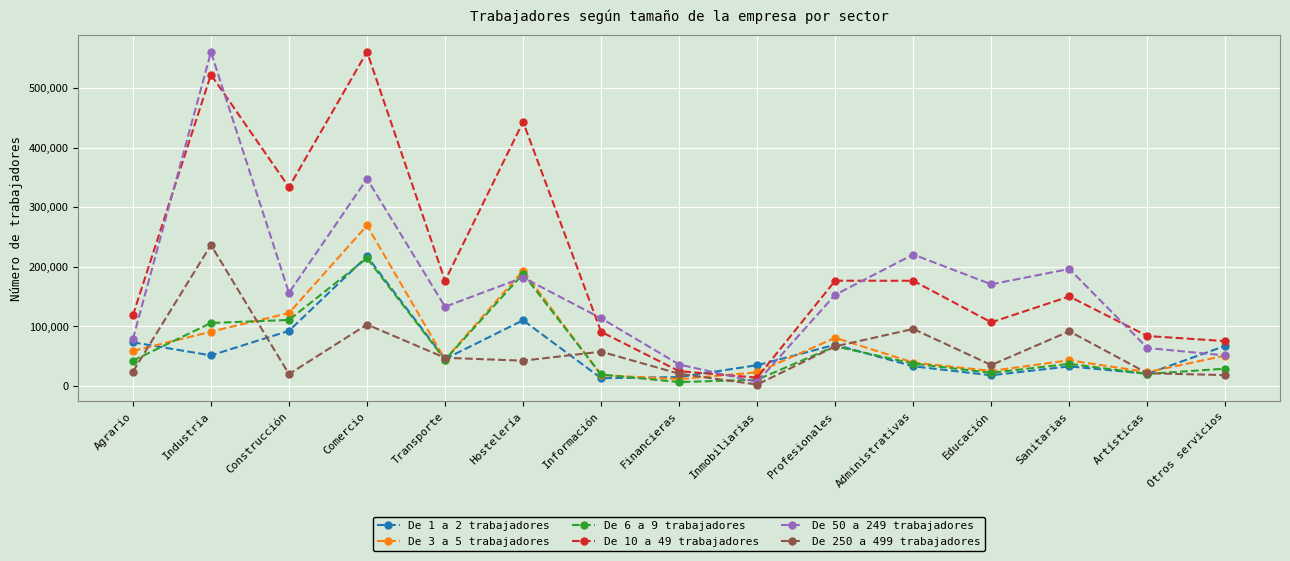

Which category has the highest value in the De 250 a 499 trabajadores series?

Industria